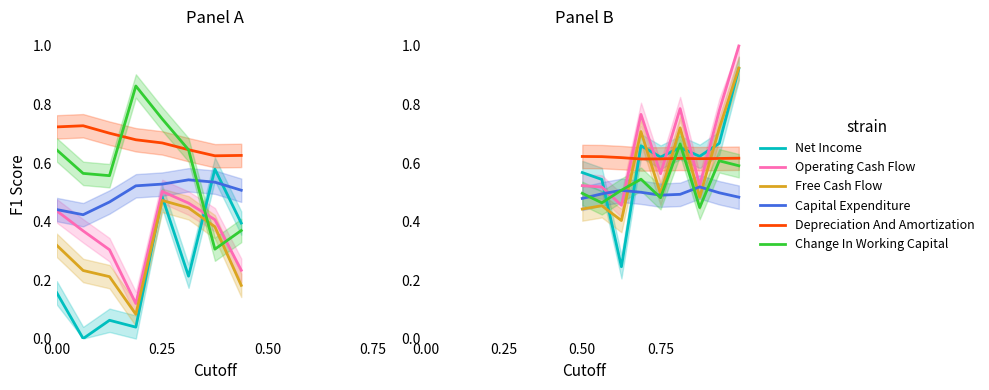

True or false: Net Income has more than 1 interior local peaks.

True